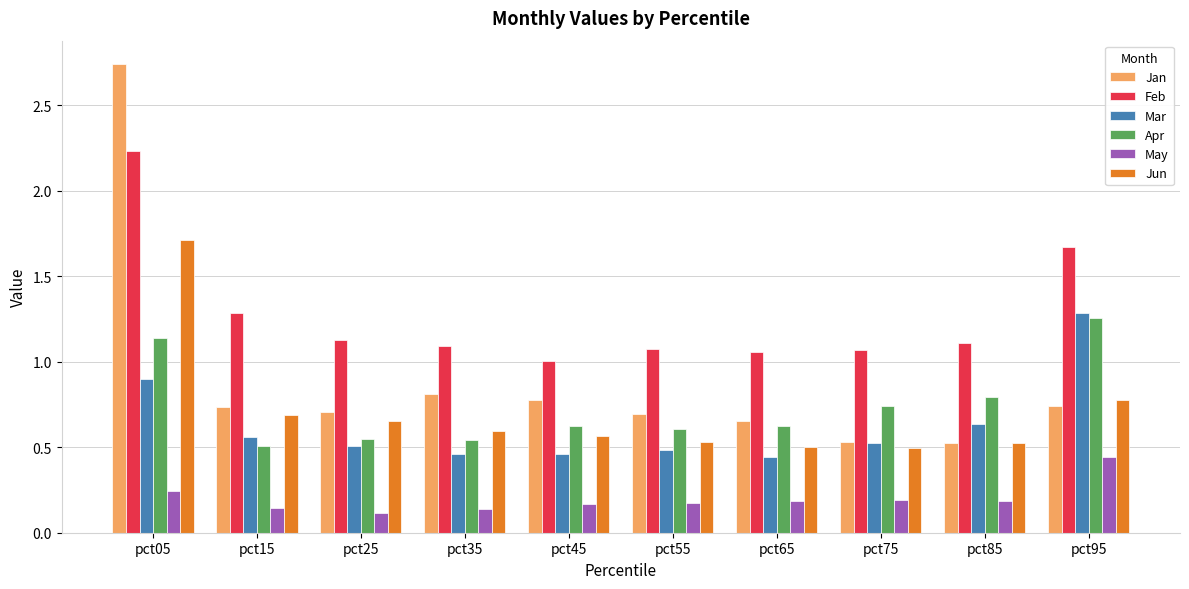

Between pct45 and pct85, which series saw the biggest shift?

Jan